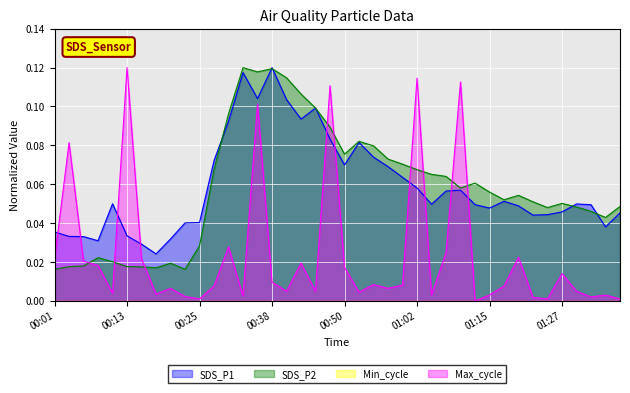

What is the difference between the maximum and second lowest values in the SDS_P1 series?

0.1